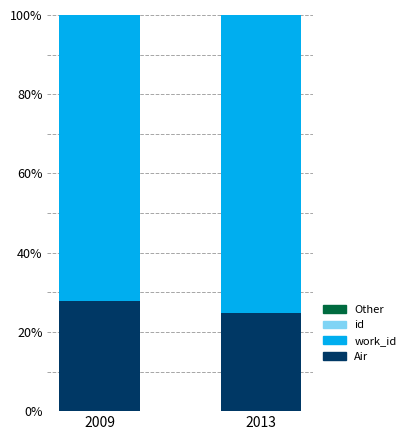

What is the total value across all series at 2013?

100.0